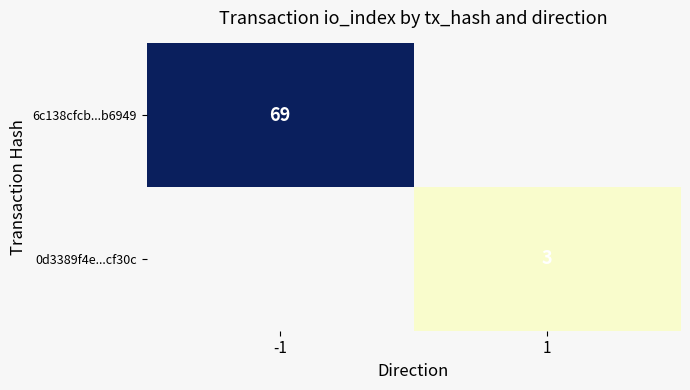

Is it true that 6c138cfcb...b6949 equals 69 at -1?

True